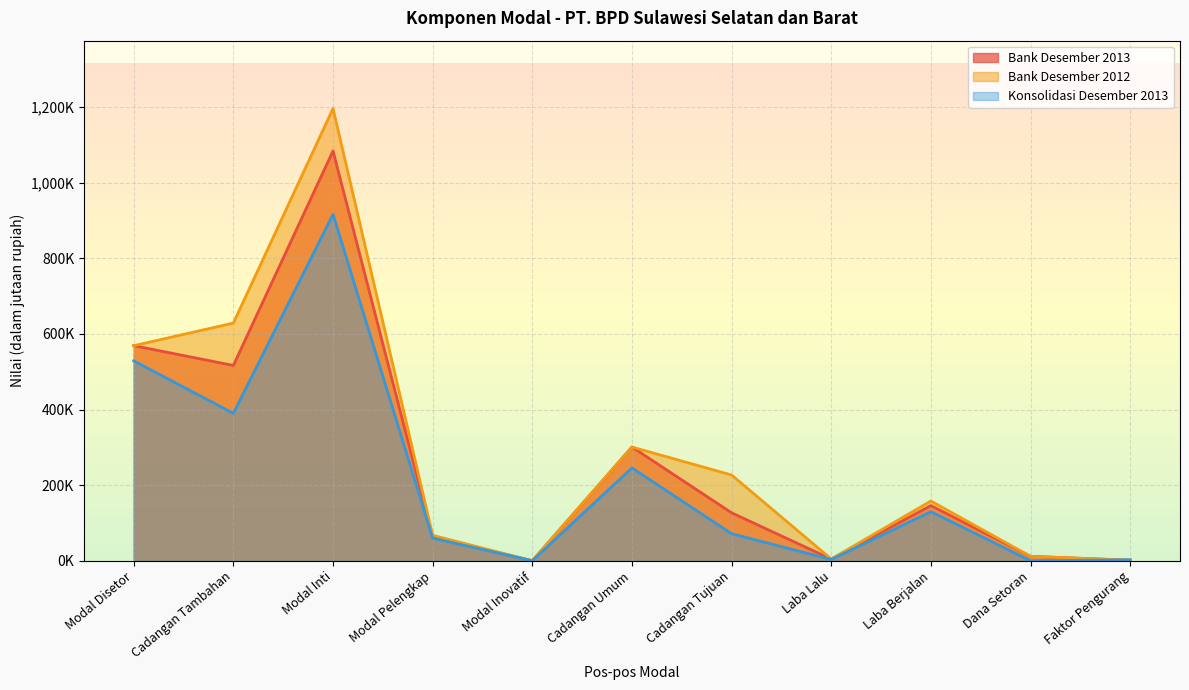

Does the chart display data point markers on the line(s)?

No